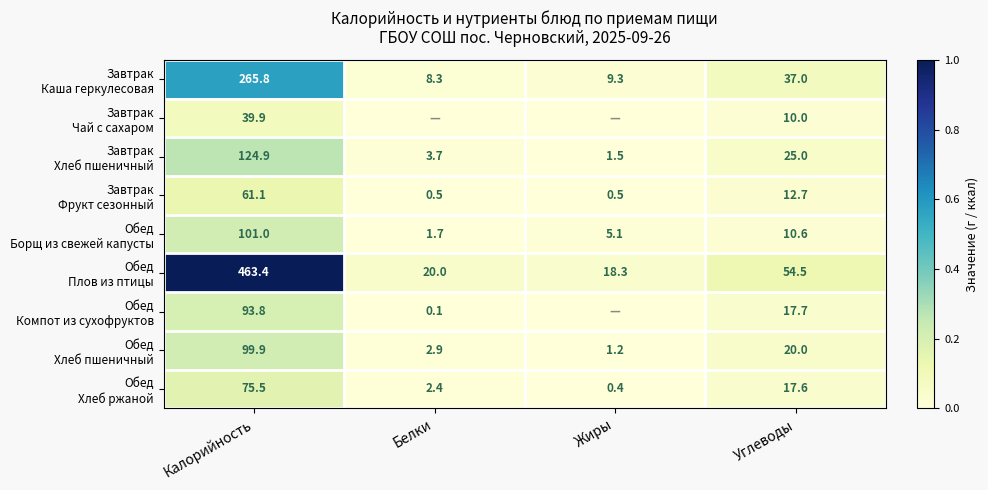

What is the spread (max minus min) of values at Калорийность?

423.5